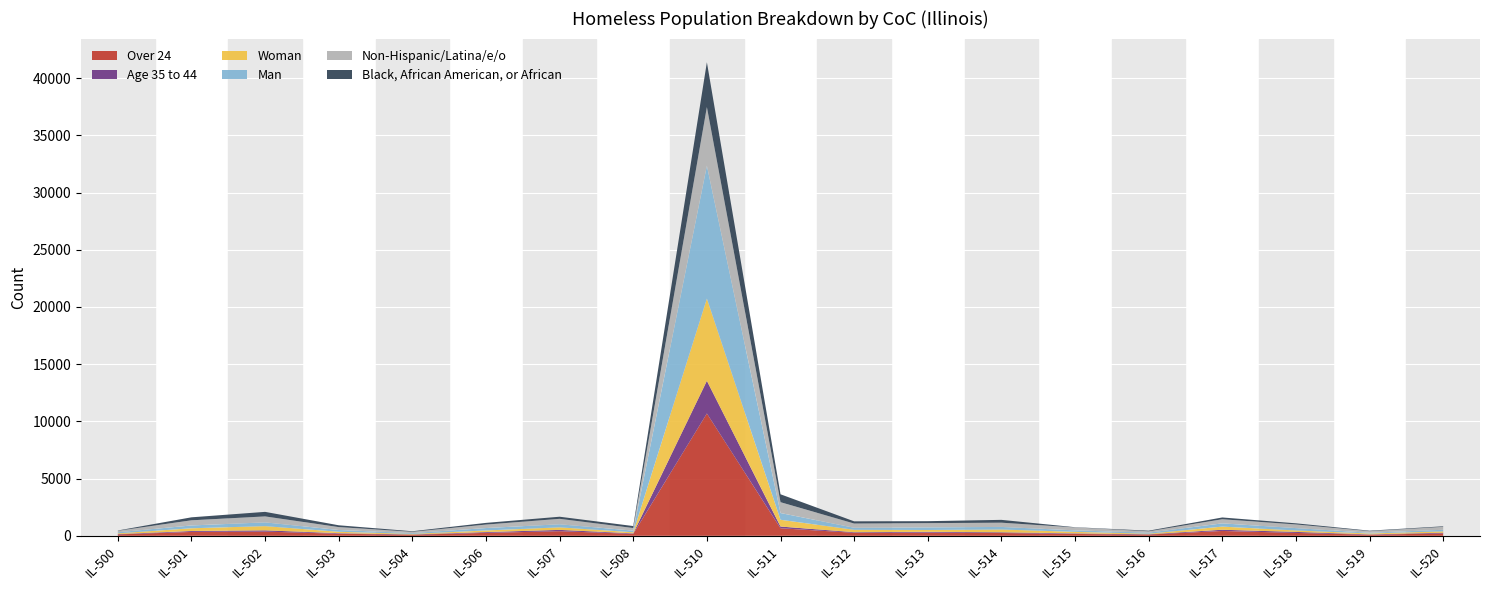

Reading right to left, extract all data points from this chart.

Over 24: IL-520=211	IL-519=97	IL-518=253	IL-517=424	IL-516=109	IL-515=162	IL-514=244	IL-513=275	IL-512=261	IL-511=661	IL-510=10692	IL-508=172	IL-507=402	IL-506=257	IL-504=95	IL-503=182	IL-502=366	IL-501=339	IL-500=122
Age 35 to 44: IL-520=60	IL-519=30	IL-518=87	IL-517=106	IL-516=27	IL-515=50	IL-514=61	IL-513=75	IL-512=54	IL-511=149	IL-510=2851	IL-508=45	IL-507=115	IL-506=70	IL-504=24	IL-503=49	IL-502=110	IL-501=81	IL-500=28
Woman: IL-520=116	IL-519=76	IL-518=126	IL-517=274	IL-516=48	IL-515=134	IL-514=245	IL-513=159	IL-512=210	IL-511=591	IL-510=7190	IL-508=91	IL-507=223	IL-506=139	IL-504=50	IL-503=120	IL-502=369	IL-501=238	IL-500=65
Man: IL-520=141	IL-519=64	IL-518=207	IL-517=283	IL-516=92	IL-515=129	IL-514=225	IL-513=227	IL-512=178	IL-511=590	IL-510=11610	IL-508=145	IL-507=268	IL-506=212	IL-504=69	IL-503=156	IL-502=329	IL-501=247	IL-500=94
Non-Hispanic/Latina/e/o: IL-520=255	IL-519=138	IL-518=321	IL-517=358	IL-516=121	IL-515=254	IL-514=373	IL-513=370	IL-512=371	IL-511=946	IL-510=5130	IL-508=225	IL-507=477	IL-506=302	IL-504=115	IL-503=253	IL-502=522	IL-501=449	IL-500=133
Black, African American, or African: IL-520=47	IL-519=44	IL-518=97	IL-517=158	IL-516=51	IL-515=23	IL-514=246	IL-513=173	IL-512=190	IL-511=692	IL-510=3915	IL-508=174	IL-507=183	IL-506=150	IL-504=46	IL-503=160	IL-502=397	IL-501=262	IL-500=22